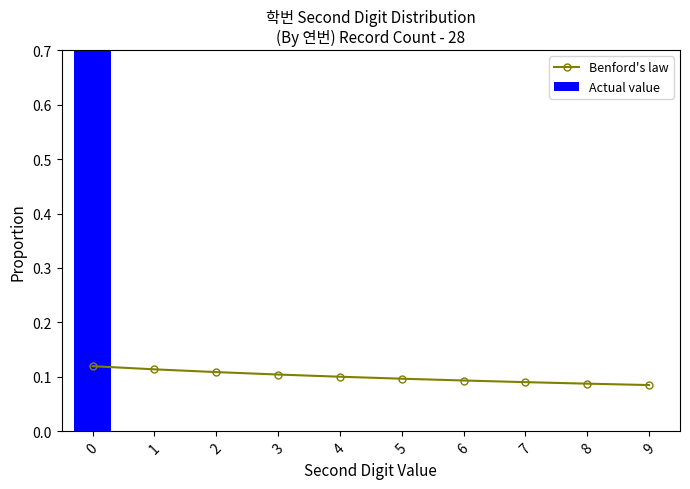

What is the value of the Benford's law bar at the 5th from the left?

0.1